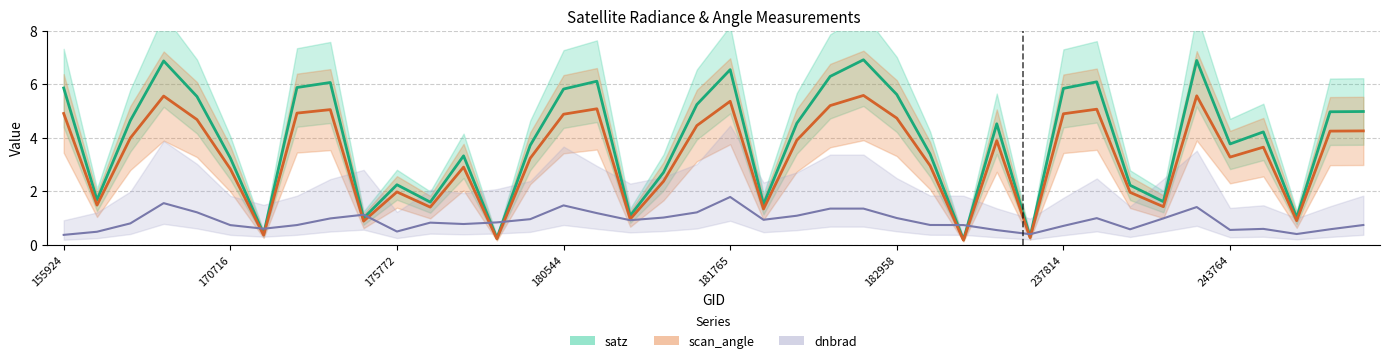

Reading left to right, extract all data points from this chart.

dnbrad: 0.4	0.5	0.8	1.6	1.2	0.7	0.6	0.7	1.0	1.1	0.5	0.8	0.8	0.8	1.0	1.5	1.2	0.9	1.0	1.2	1.8	0.9	1.1	1.3	1.3	1.0	0.7	0.7	0.5	0.4	0.7	1.0	0.6	1.0	1.4	0.5	0.6	0.4	0.6	0.7
satz: 5.9	1.7	4.6	6.9	5.5	3.2	0.4	5.9	6.1	1.0	2.2	1.6	3.3	0.2	3.7	5.8	6.1	1.1	2.7	5.2	6.5	1.5	4.5	6.3	6.9	5.6	3.4	0.2	4.5	0.3	5.8	6.1	2.2	1.6	6.9	3.8	4.2	1.0	5.0	5.0
scan_angle: 4.9	1.5	4.0	5.6	4.7	2.8	0.4	4.9	5.0	0.9	2.0	1.4	2.9	0.2	3.2	4.9	5.1	1.0	2.4	4.5	5.4	1.3	3.9	5.2	5.6	4.7	3.0	0.2	3.9	0.3	4.9	5.1	2.0	1.4	5.6	3.3	3.6	0.9	4.2	4.3